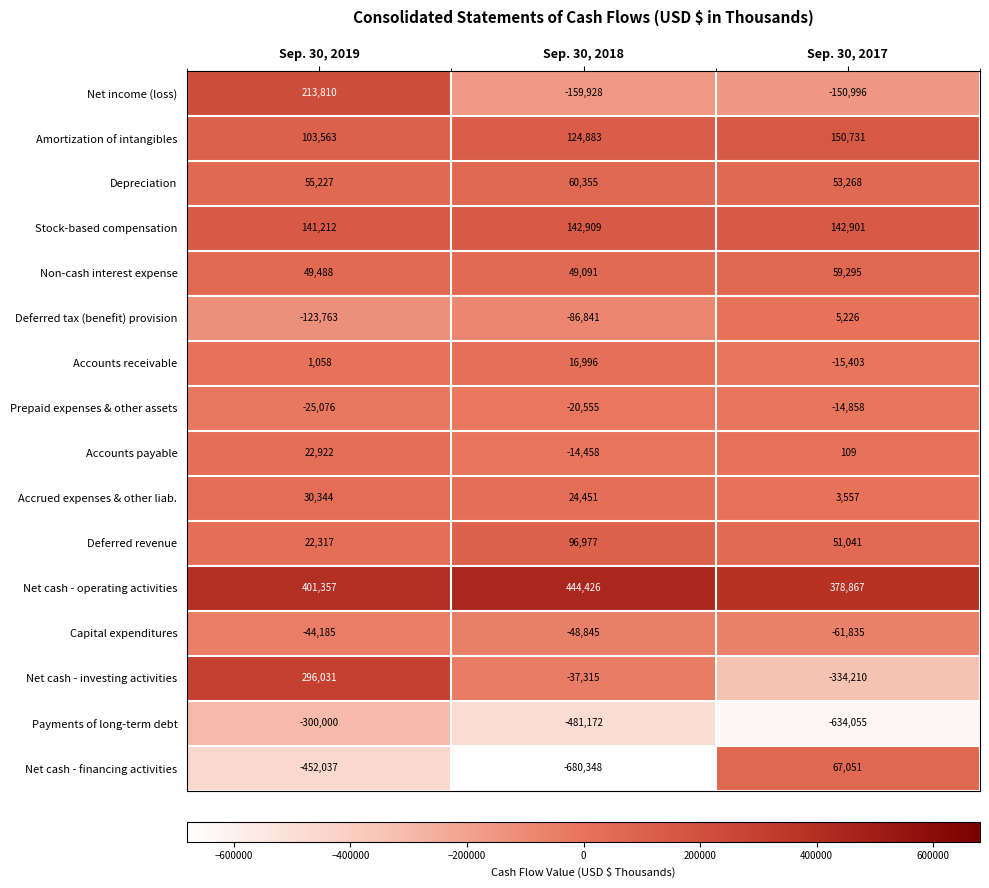

What is the total value across all series at Sep. 30, 2018?

-569374